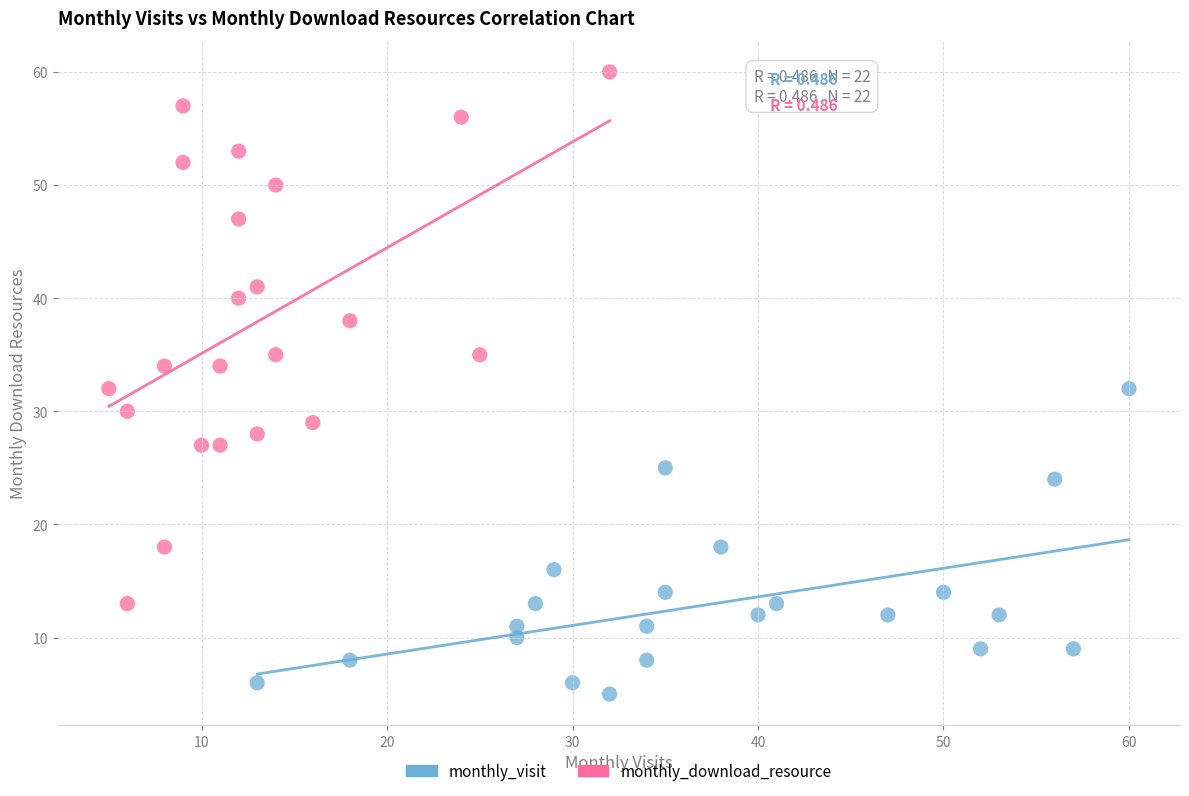

Which series contains the lowest Y value?

monthly_visit